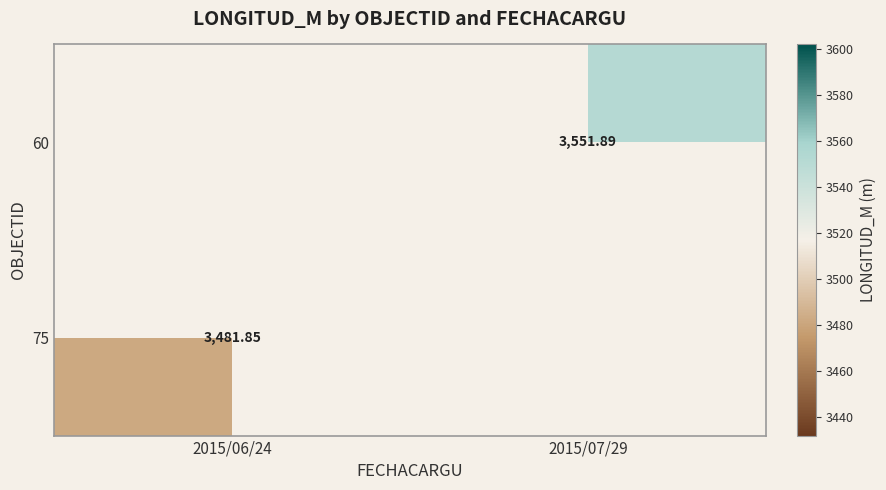

Rank the series by their maximum value, from highest to lowest.

60, 75